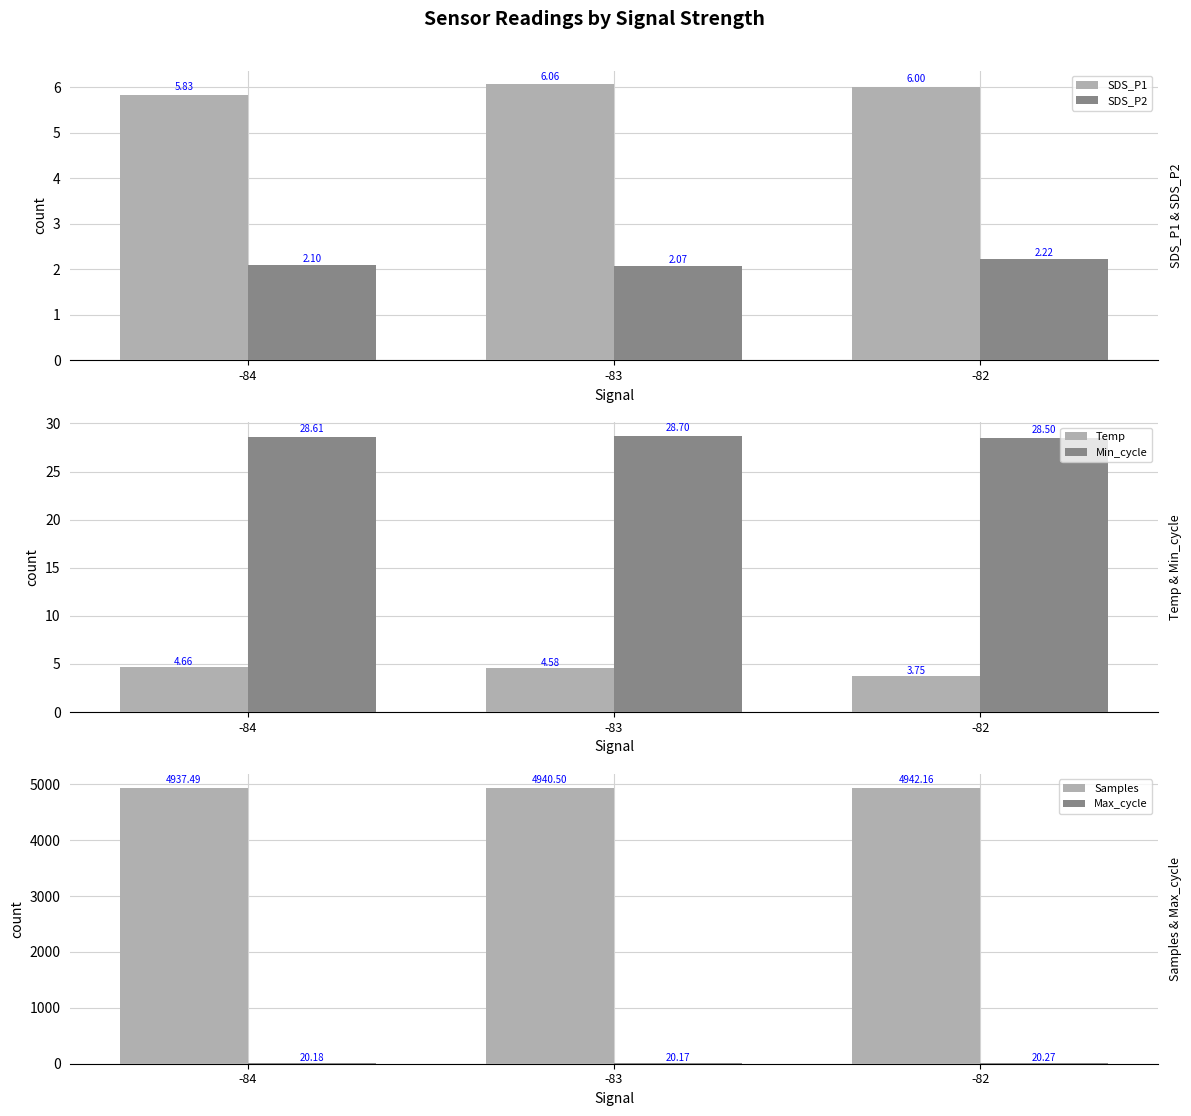

What is the difference between the maximum and minimum values in the Temp series?

0.9